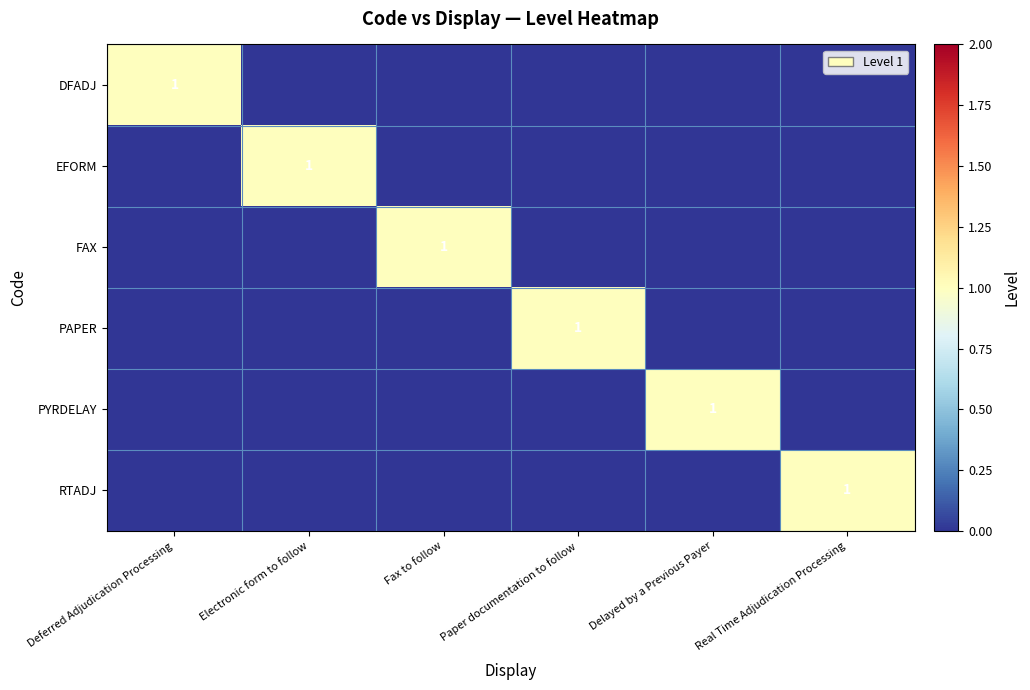

The PAPER series shows 1 at Paper documentation to follow. True or false?

True